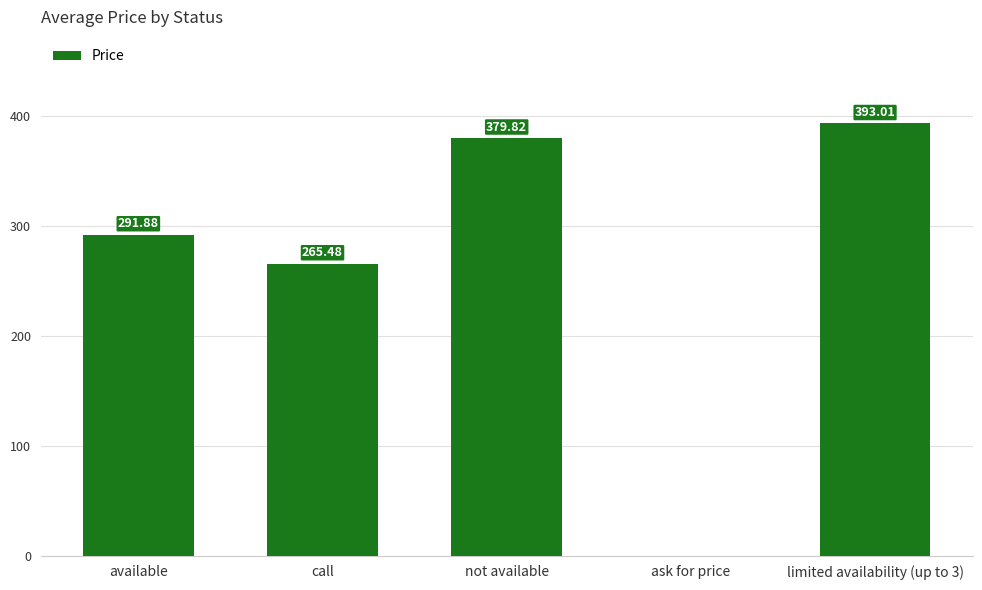

What is the sum of the values at call and ask for price?

265.5